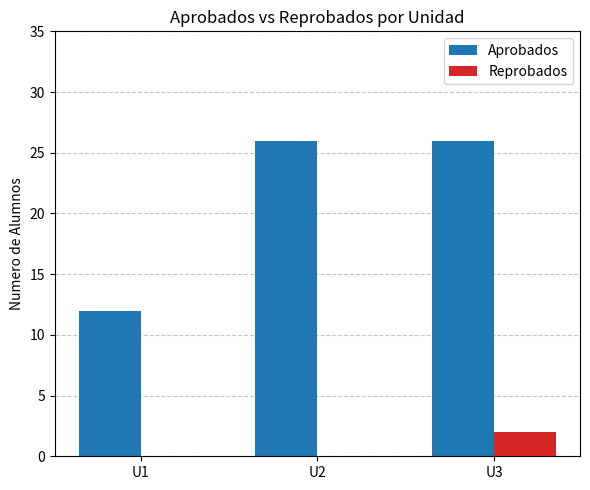

What is the sum of the Aprobados values at U3 and U1?

38